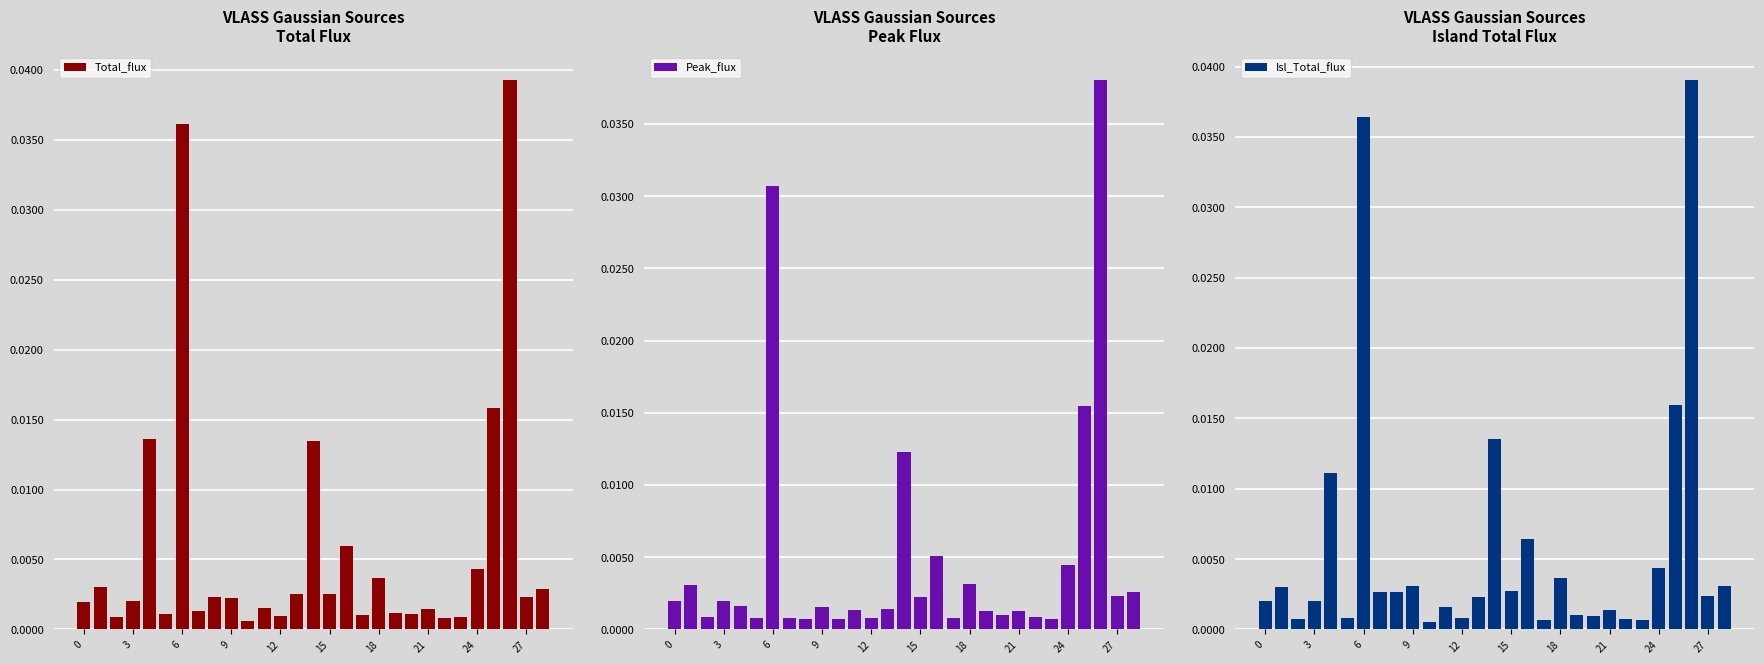

Which series has the largest total across all categories?

Total_flux